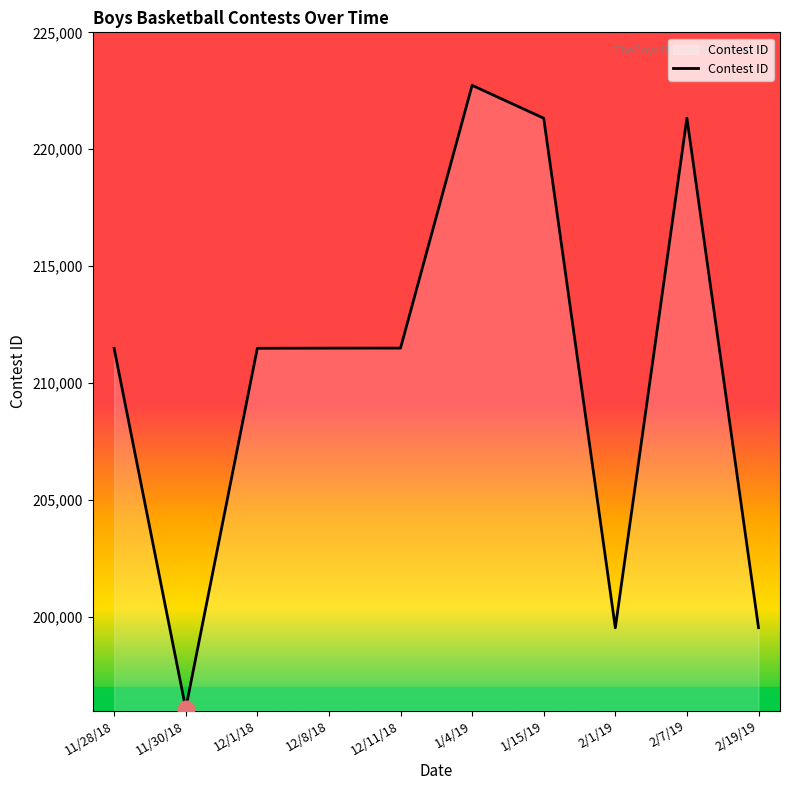

What is the difference between the maximum and minimum values?

26645